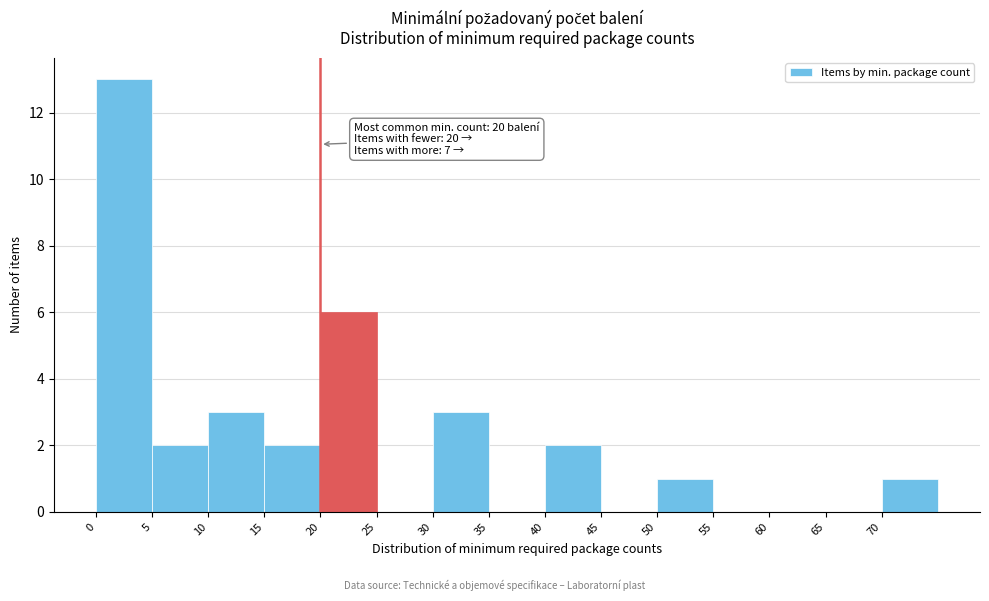

Which range on the x-axis has the tallest bar?

0 to 5